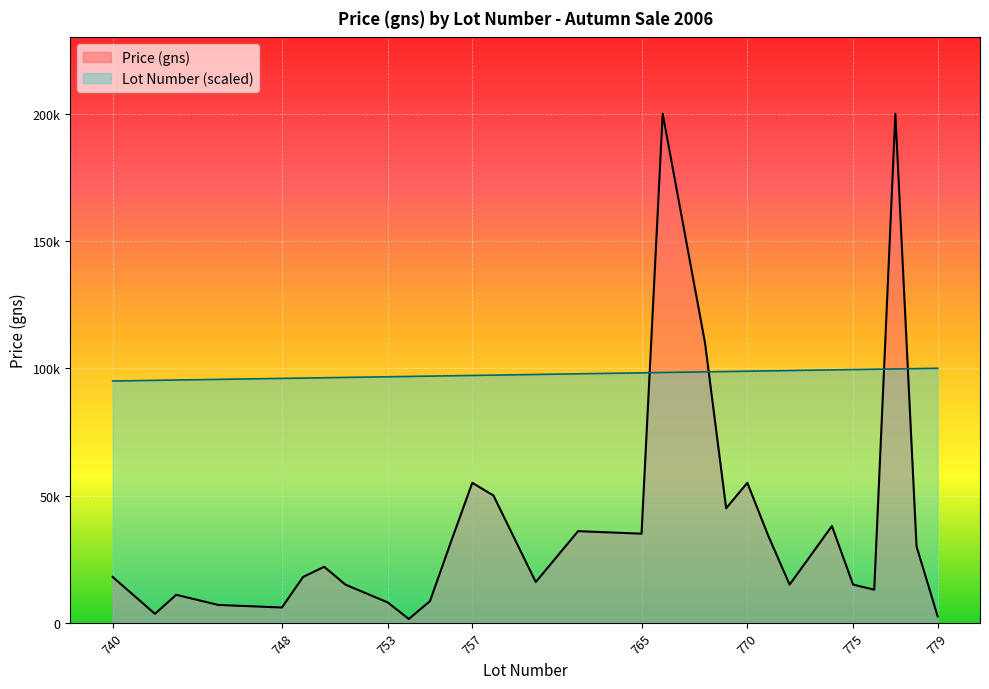

What is the difference between the maximum and second lowest values in the Average Price (gns) series?

197500.0